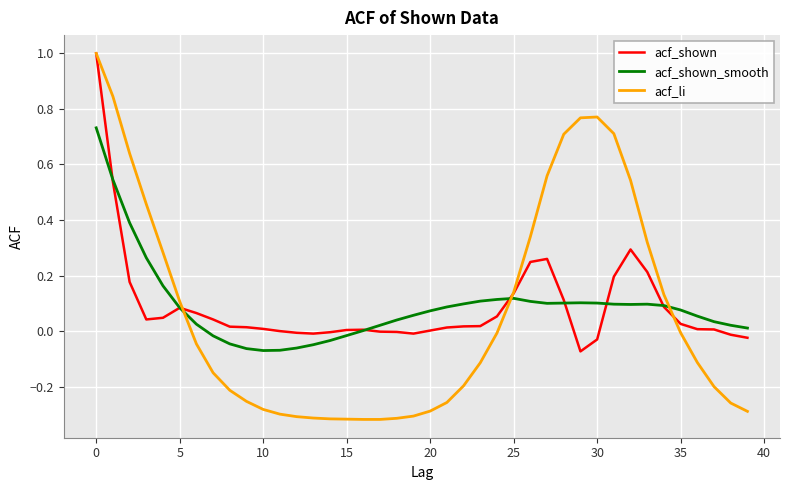

Which series has the largest range (max minus min)?

acf_li